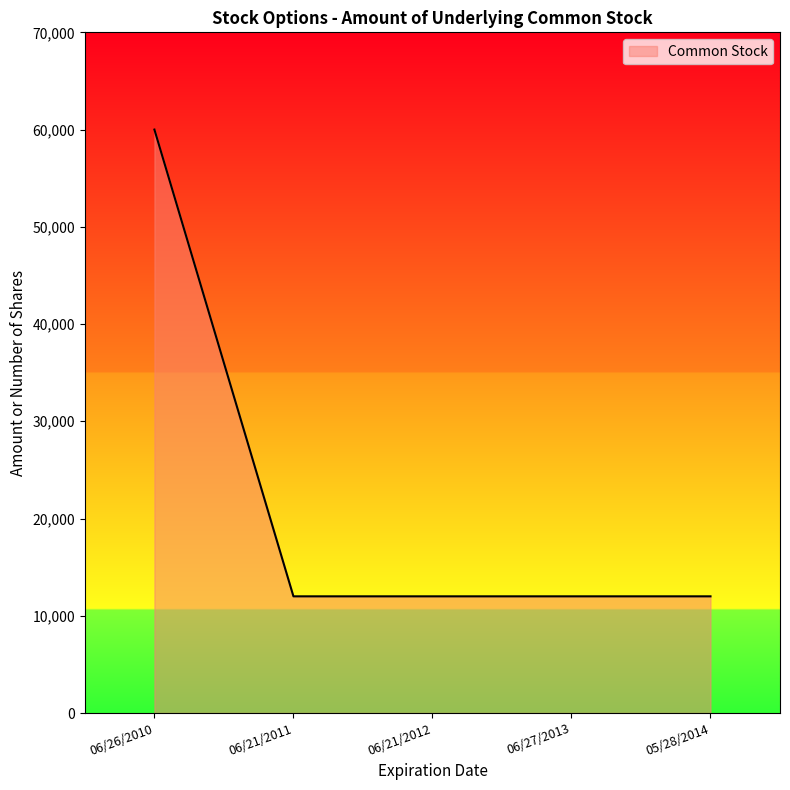

Approximately how many times larger is the value at 06/27/2013 compared to 06/21/2012?

1.0